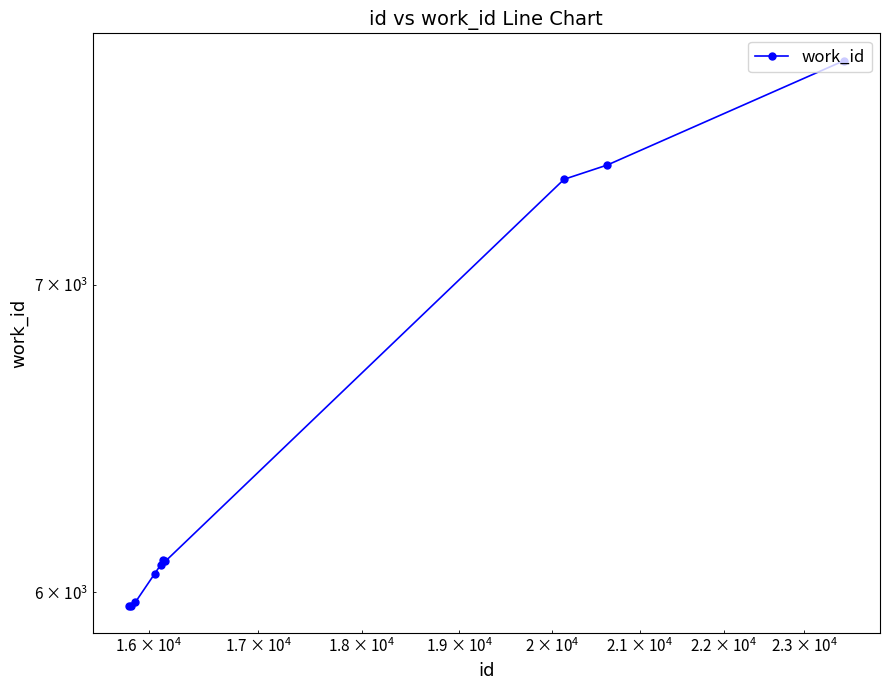

The value at 6 is 1444. True or false?

False